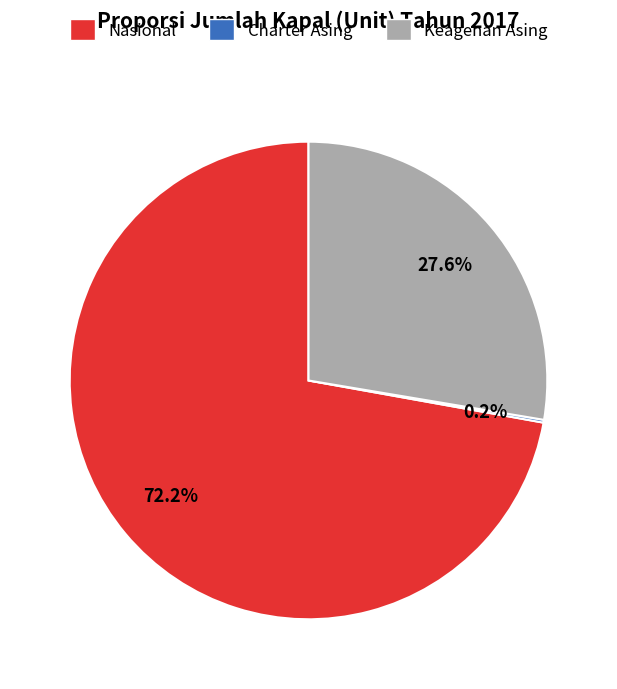

Between Nasional and Keagenan Asing, which is larger?

Nasional